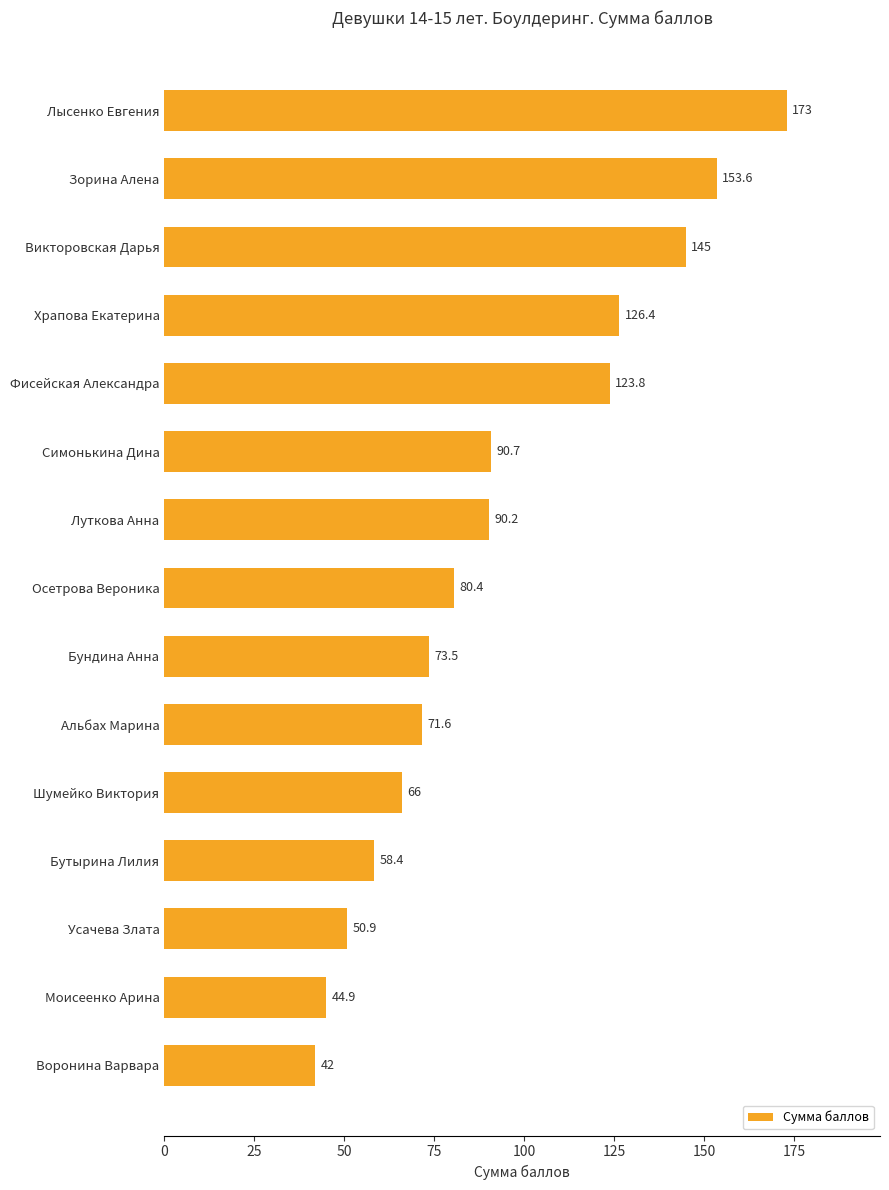

What position from the top is Усачева Злата?

13